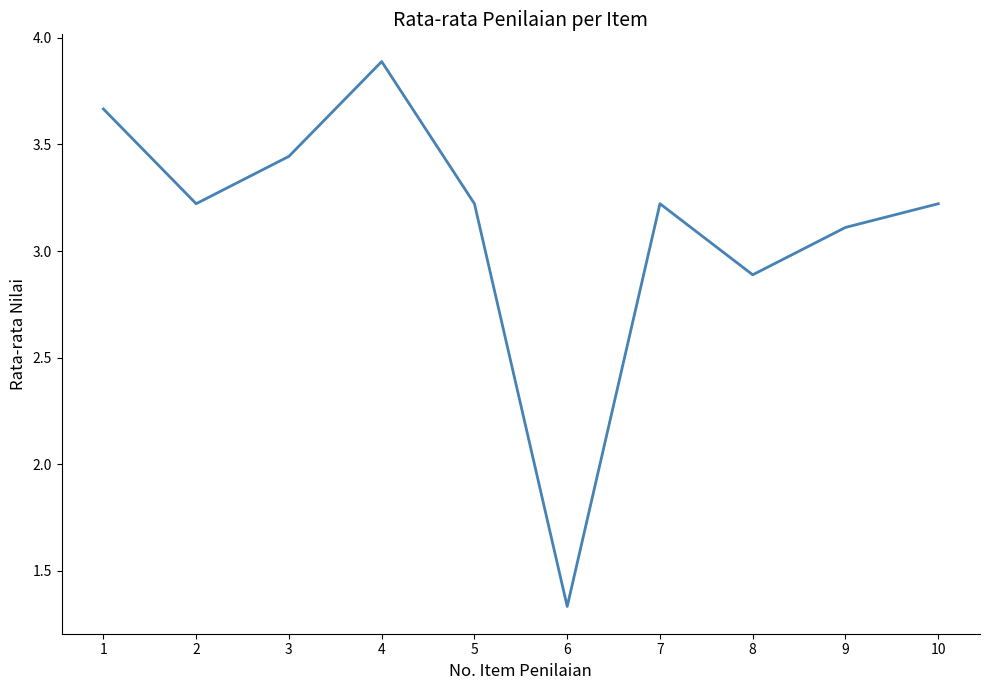

What is the average value?

3.1